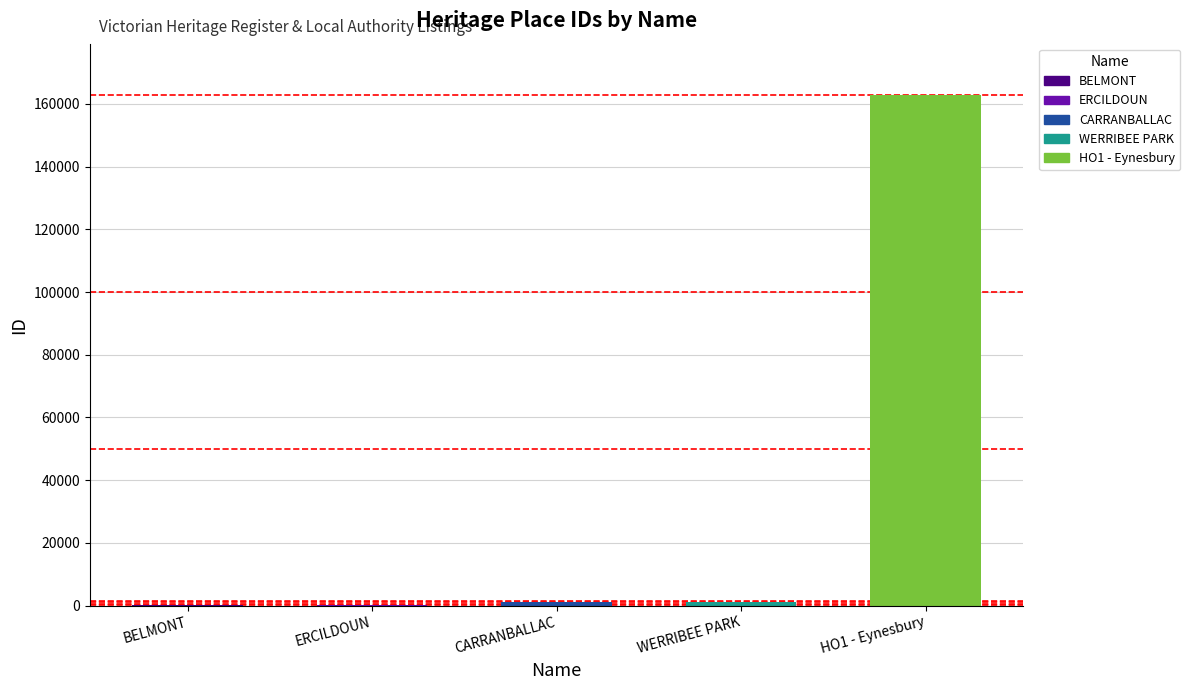

Where is the data nearest to the value 81510?

WERRIBEE PARK